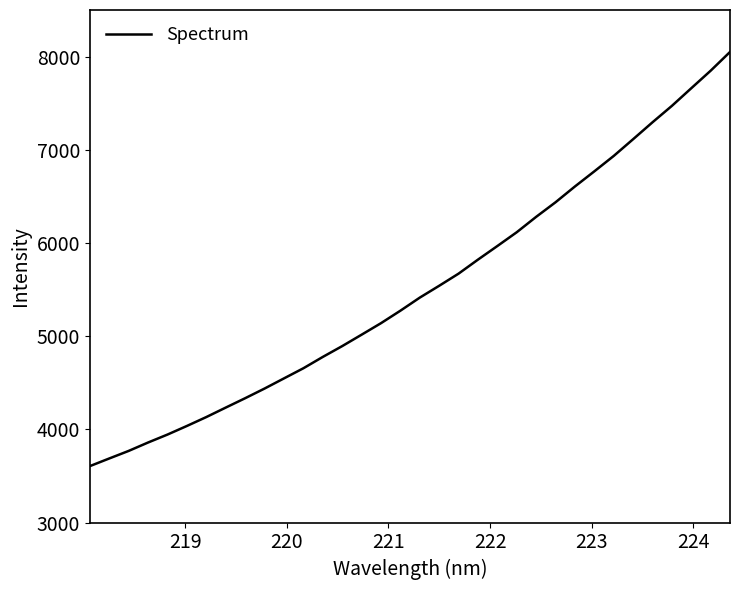

What is the difference between the maximum and minimum values?

4444.4